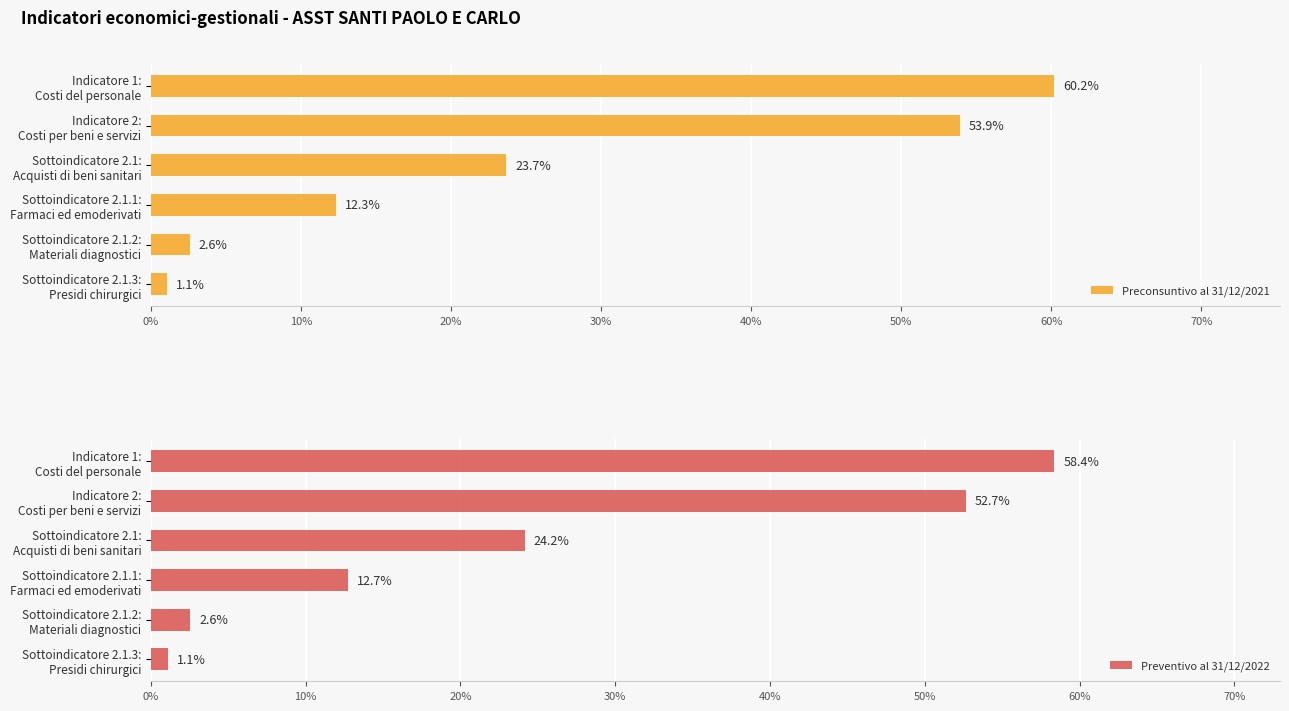

Reading left to right, what are all the values shown in this chart?

Preconsuntivo al 31/12/2021: 0.6	0.5	0.2	0.1	0.0	0.0
Preventivo al 31/12/2022: 0.6	0.5	0.2	0.1	0.0	0.0